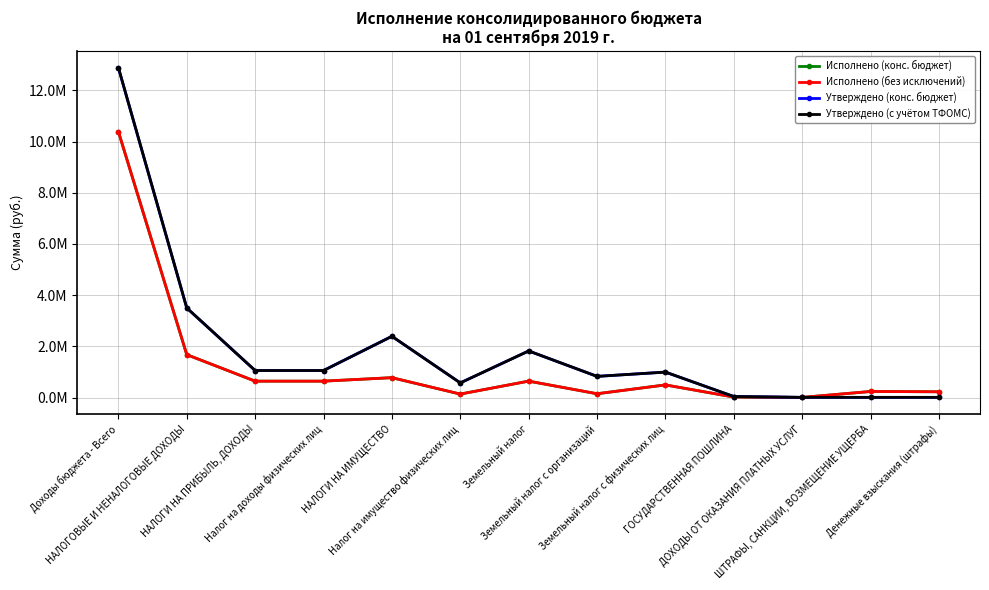

Which series has the largest range (max minus min)?

Утверждено (с учётом ТФОМС)